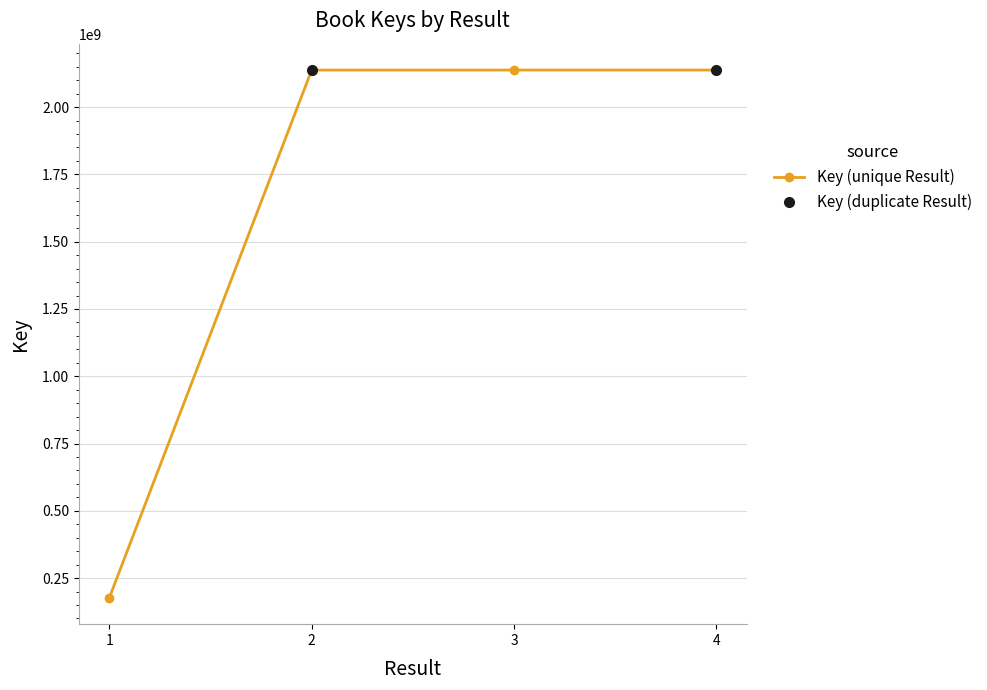

Which has a higher value, 3 or 2?

2